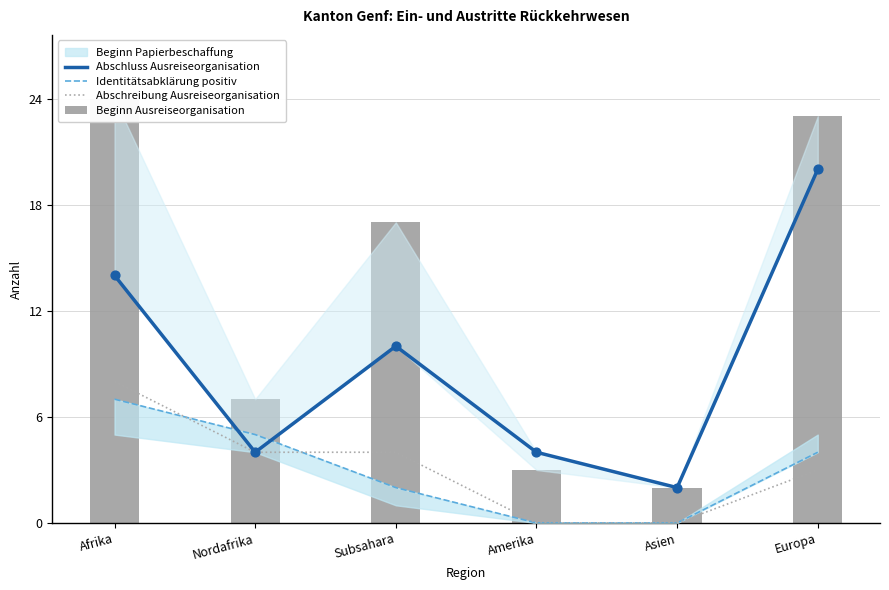

Which series contains the highest Y value?

Beginn Ausreiseorganisation